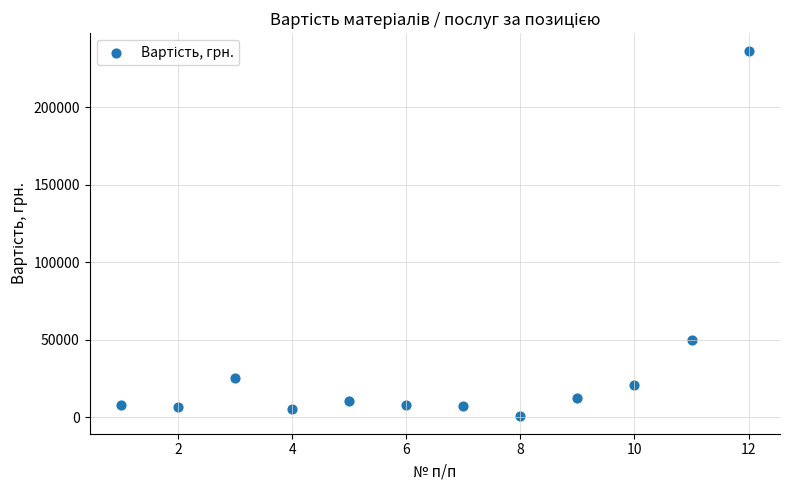

What is the range of Y values (max minus min)?

235000.0